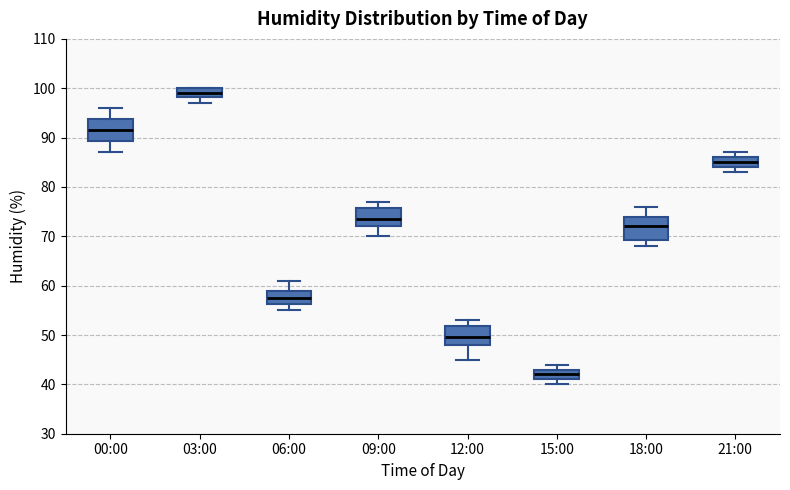

Reading left to right, read every box against the y-axis: the position of its median line, the range the box covers, and the ends of its whiskers. The values are not printed on the chart, so give them approximately, as read against the axis.

00:00: median 92, box 89 to 94, whiskers 87 to 96
03:00: median 99, box 98 to 100, whiskers 97 to 100
06:00: median 58, box 56 to 59, whiskers 55 to 61
09:00: median 74, box 72 to 76, whiskers 70 to 77
12:00: median 50, box 48 to 52, whiskers 45 to 53
15:00: median 42, box 41 to 43, whiskers 40 to 44
18:00: median 72, box 69 to 74, whiskers 68 to 76
21:00: median 85, box 84 to 86, whiskers 83 to 87